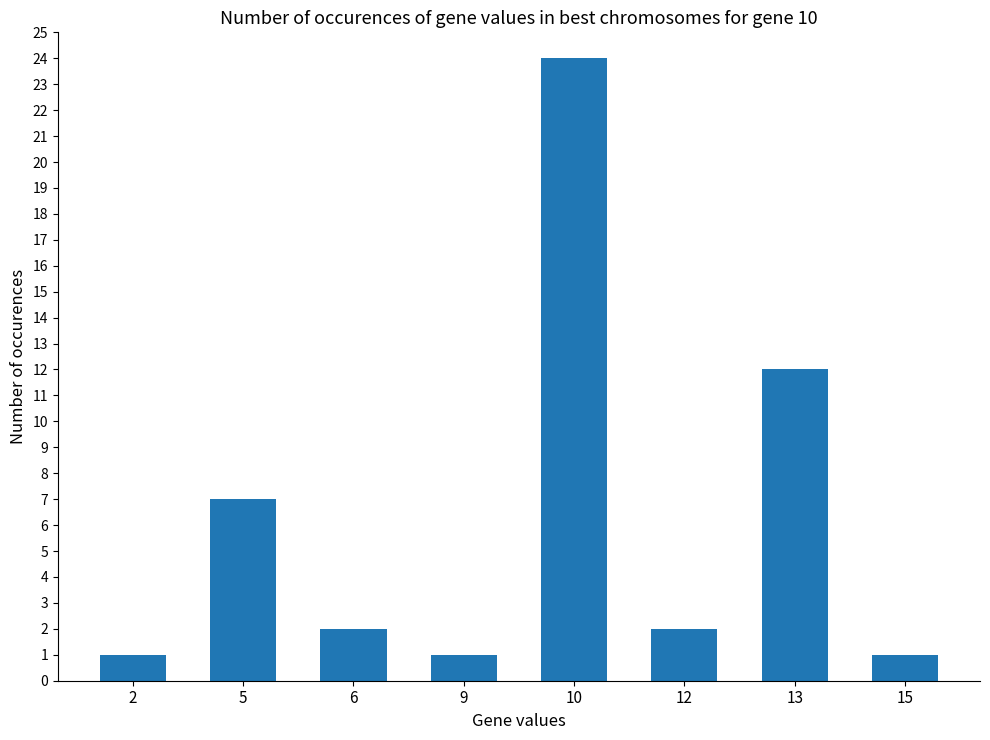

What is the value of the 7th bar from the left?

12